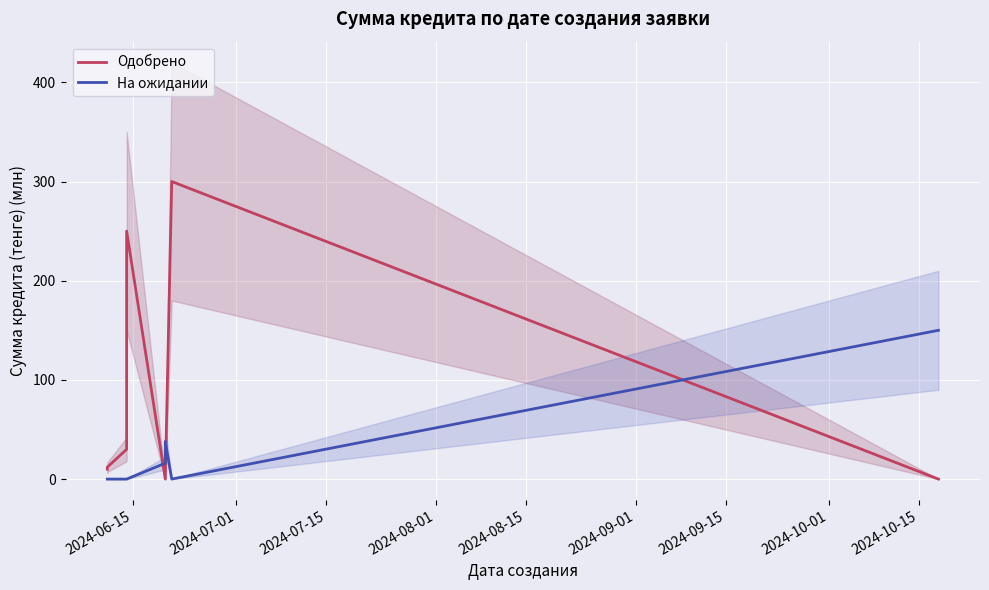

Which has a higher value, 2024-06-15 or 2024-08-01?

2024-08-01